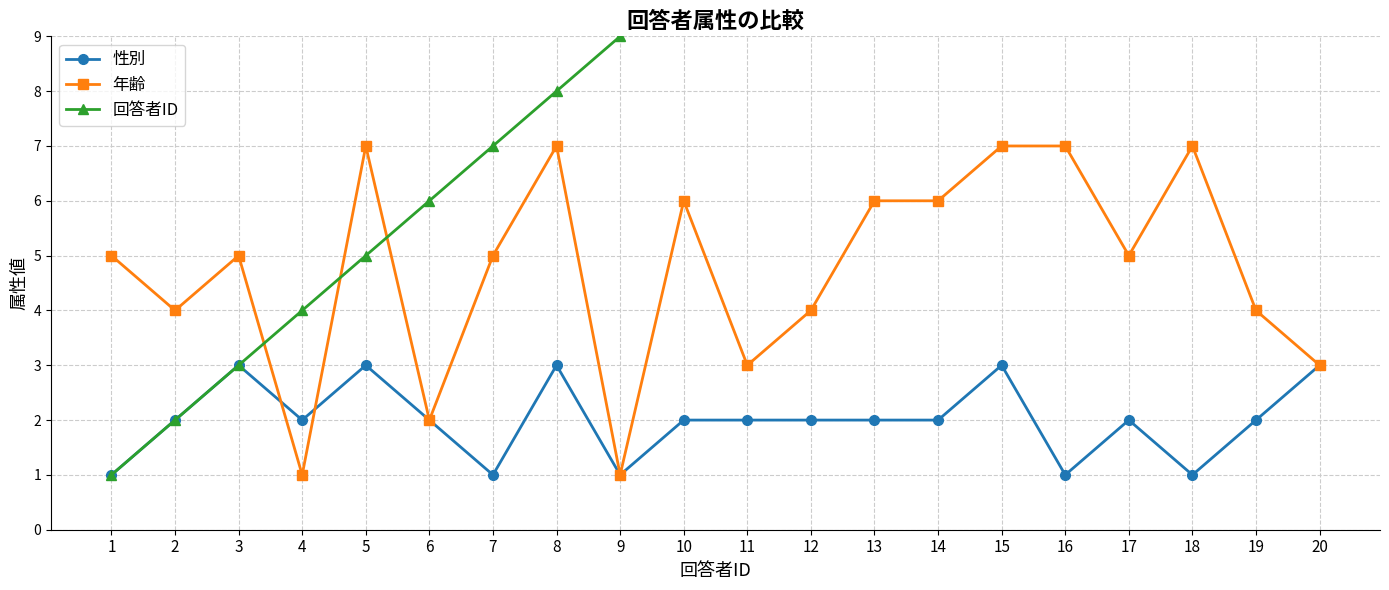

Between 12 and 20, which series saw the biggest shift?

回答者ID